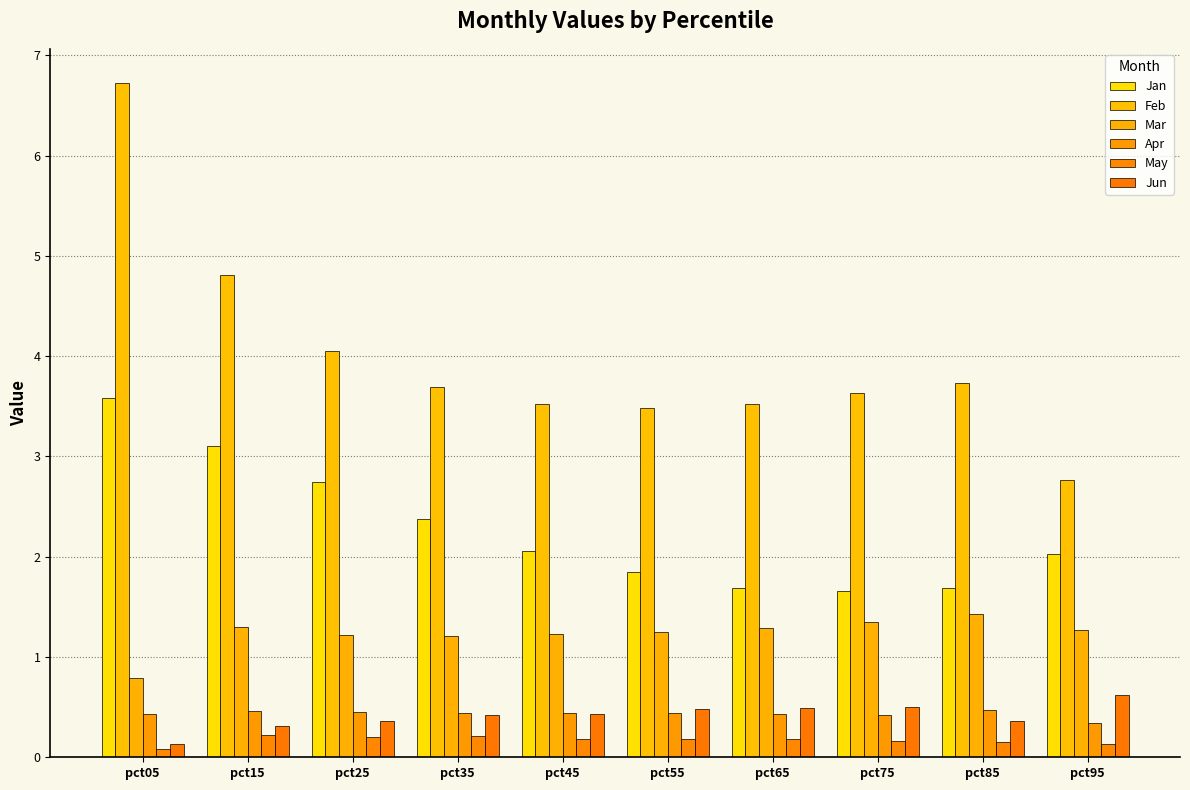

Is it true that Apr equals 0.6 at pct65?

False